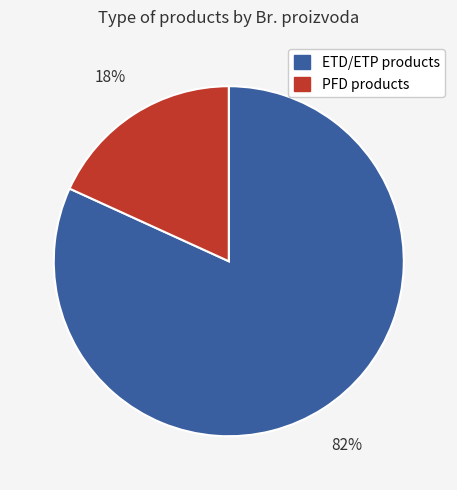

To the nearest percent, what is the difference between the largest and smallest slice percentages?

64%